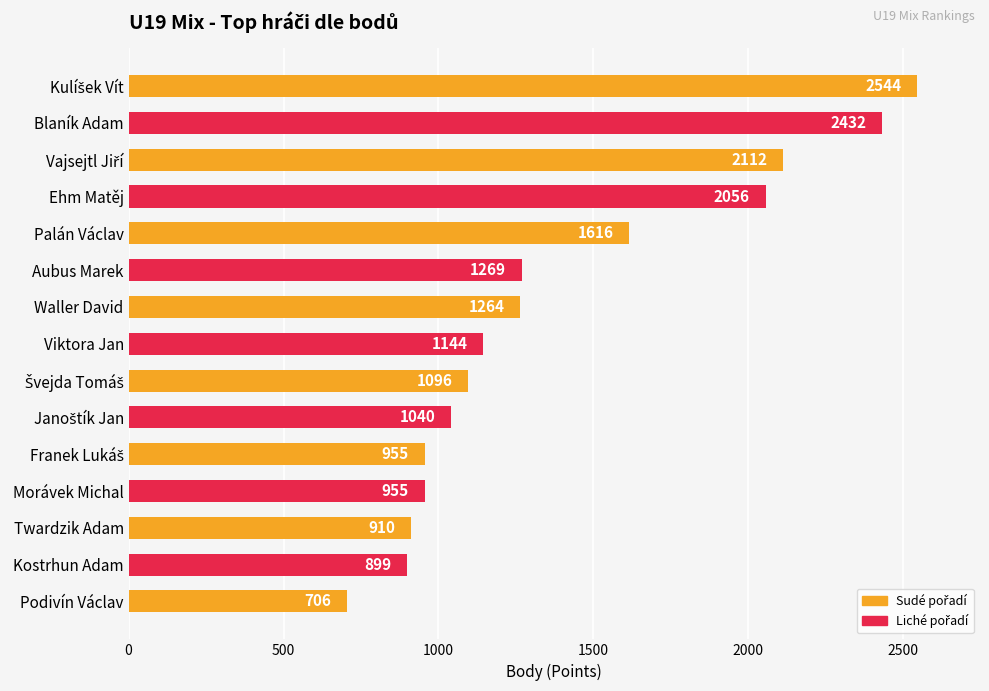

How many data points does each series have?

15